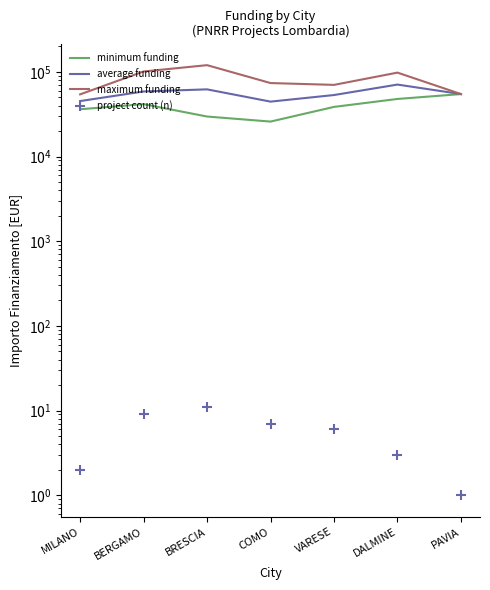

At which category is the sum across all series the highest?

DALMINE